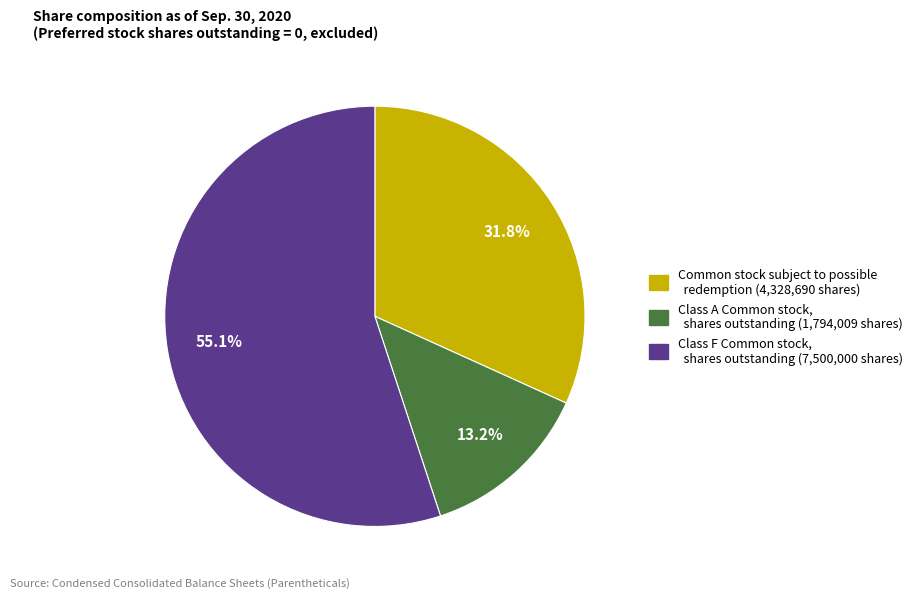

Is there a majority slice in this chart?

Yes